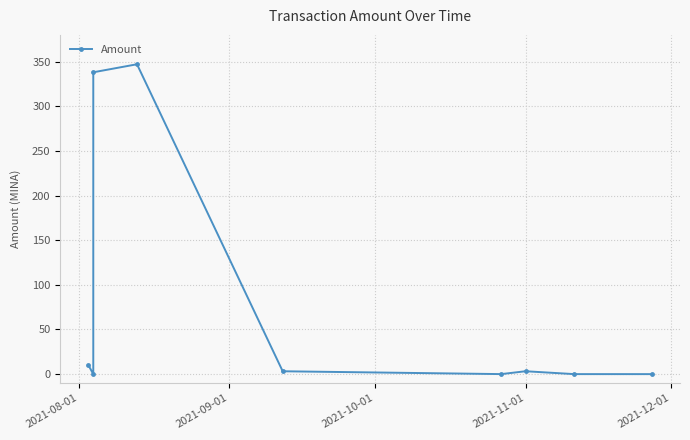

How many data points are less than 3?

4